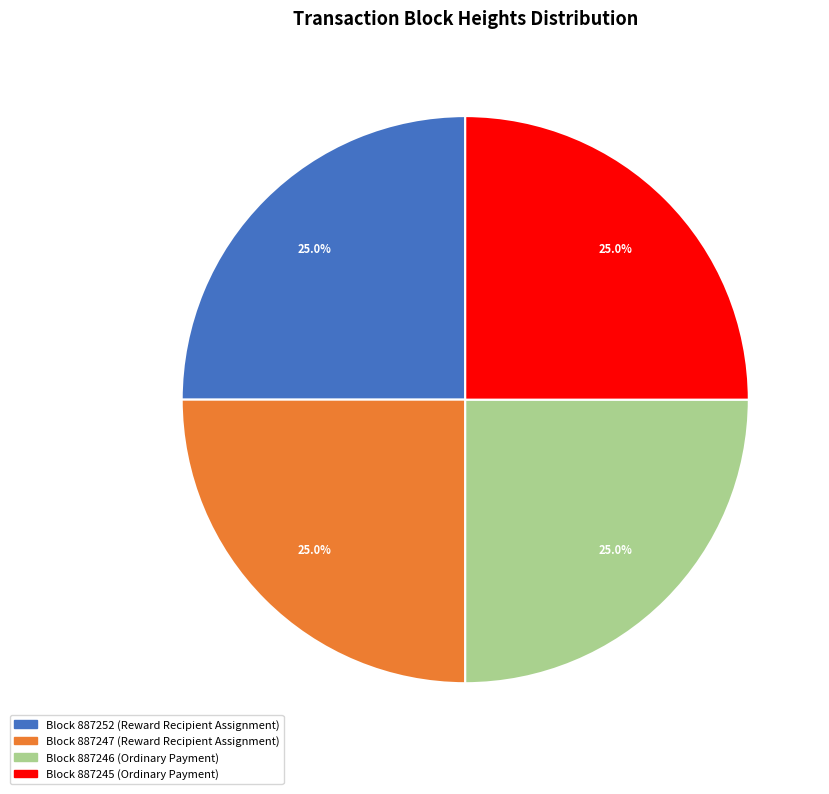

Is there any slice that represents more than half of the pie?

No